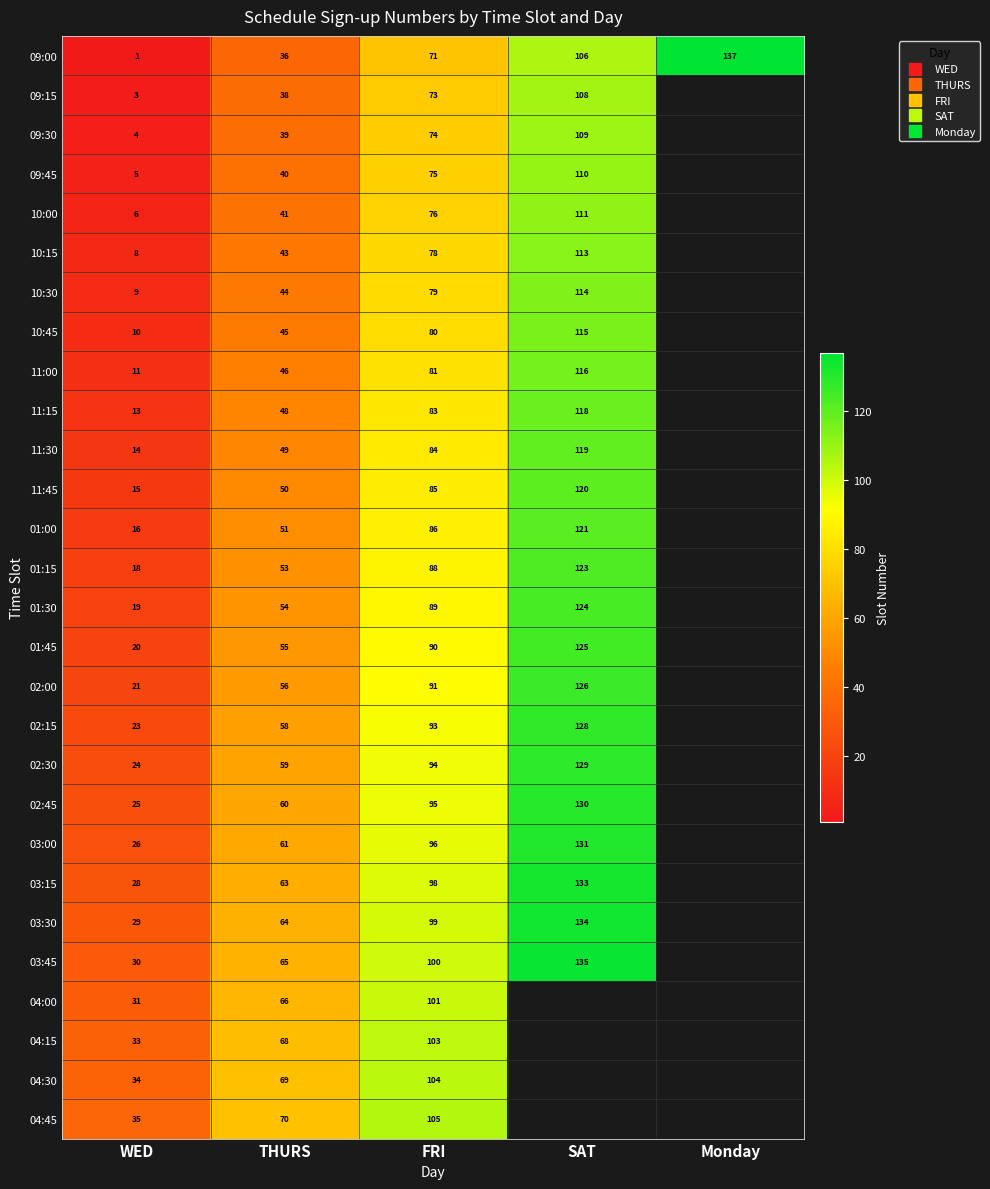

What is the approximate value of 01:15 at SAT?

123.0